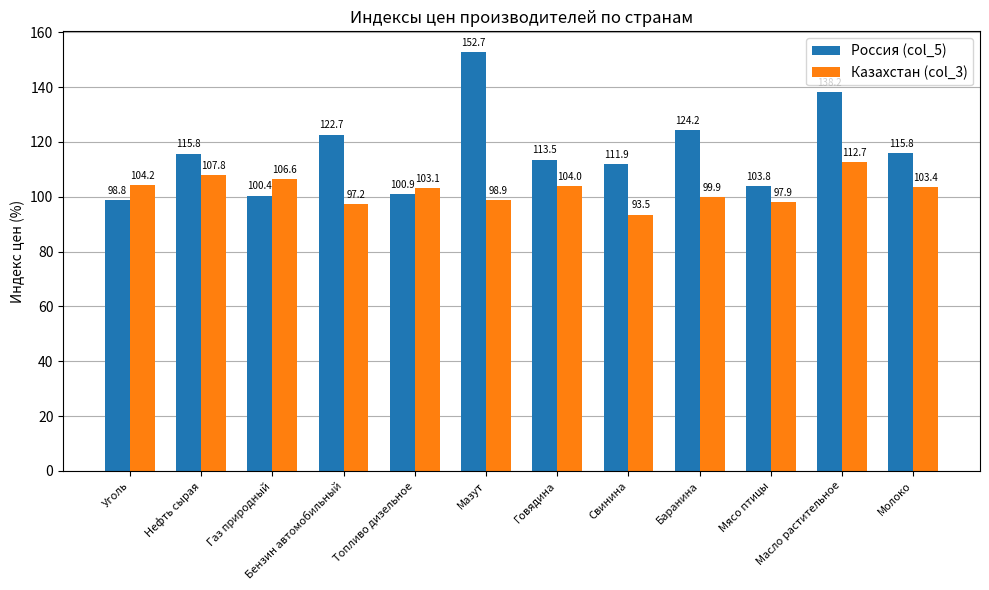

What position from the right is Свинина?

5